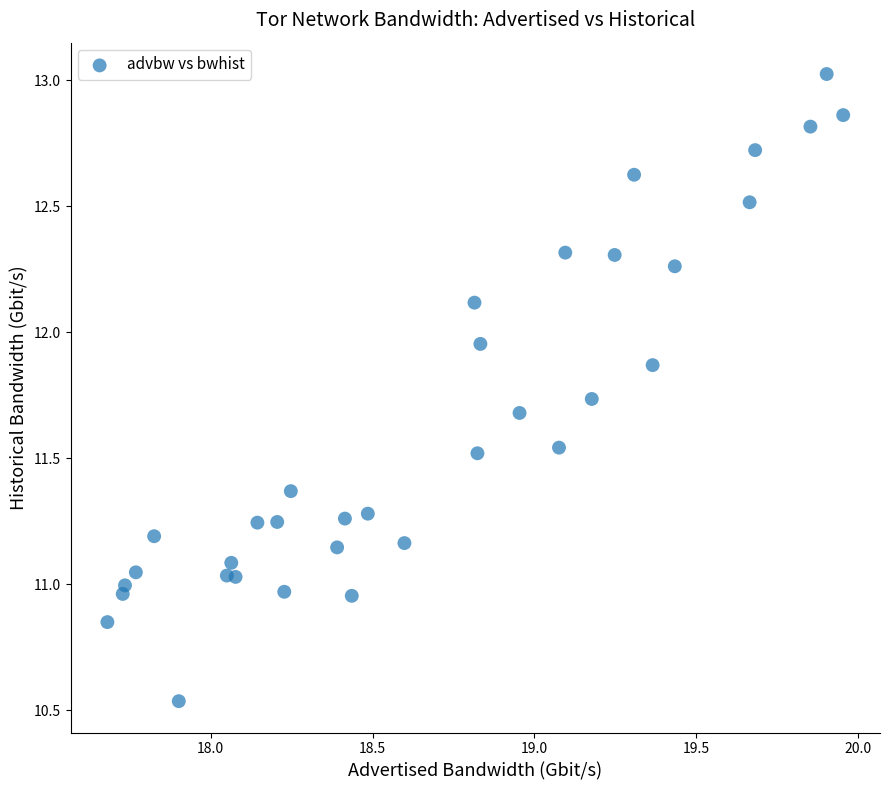

What is the range of Y values (max minus min)?

2.5